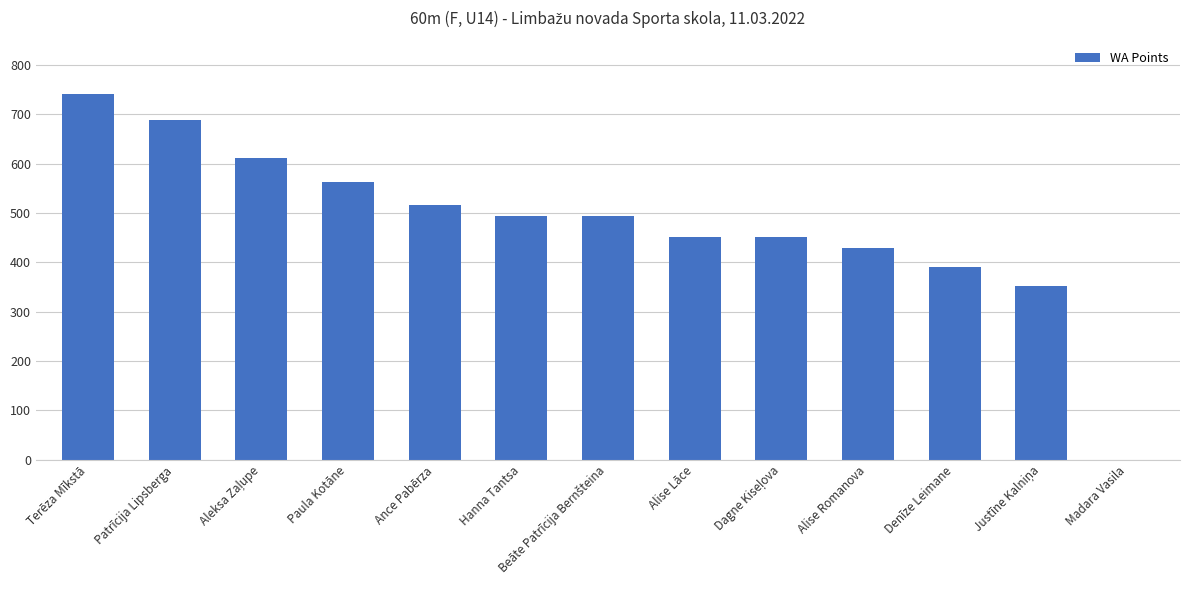

How many positive values are there?

12